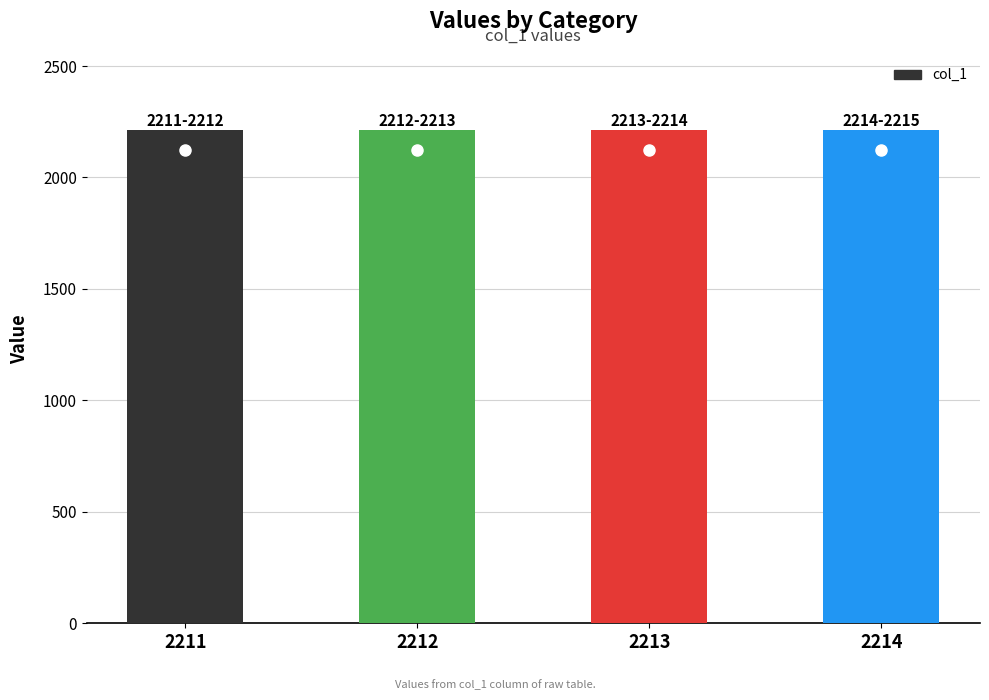

What is the difference between the maximum and minimum values?

3